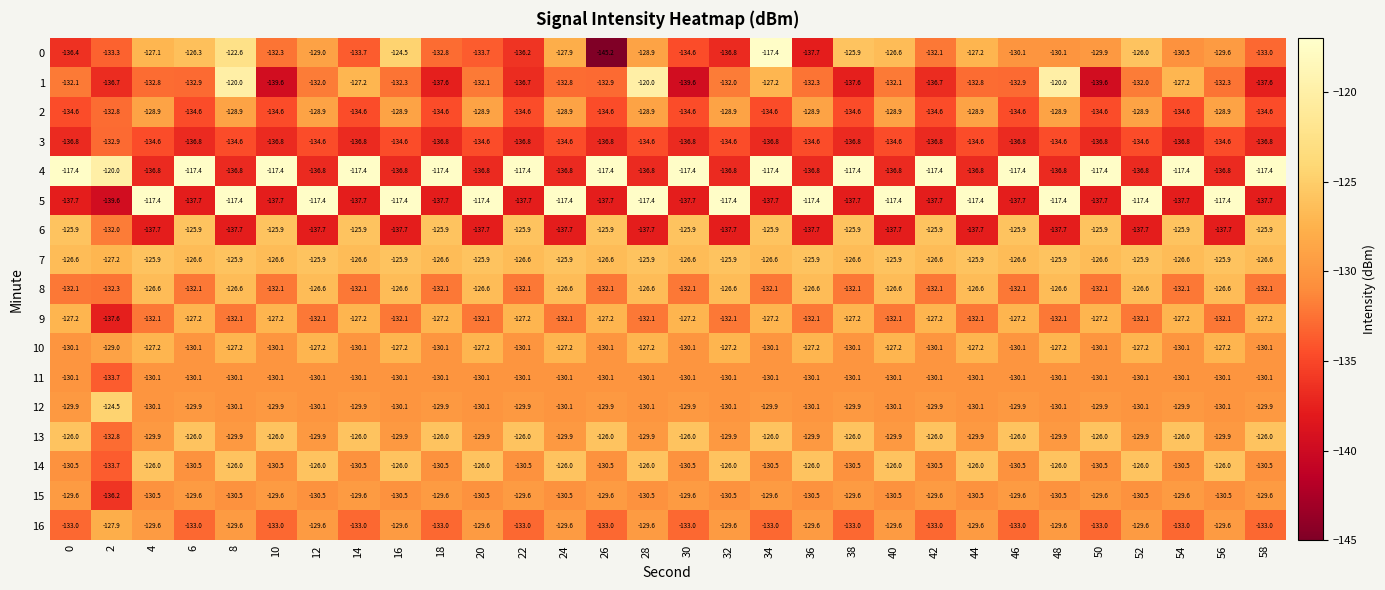

Which series has the widest spread of values?

0